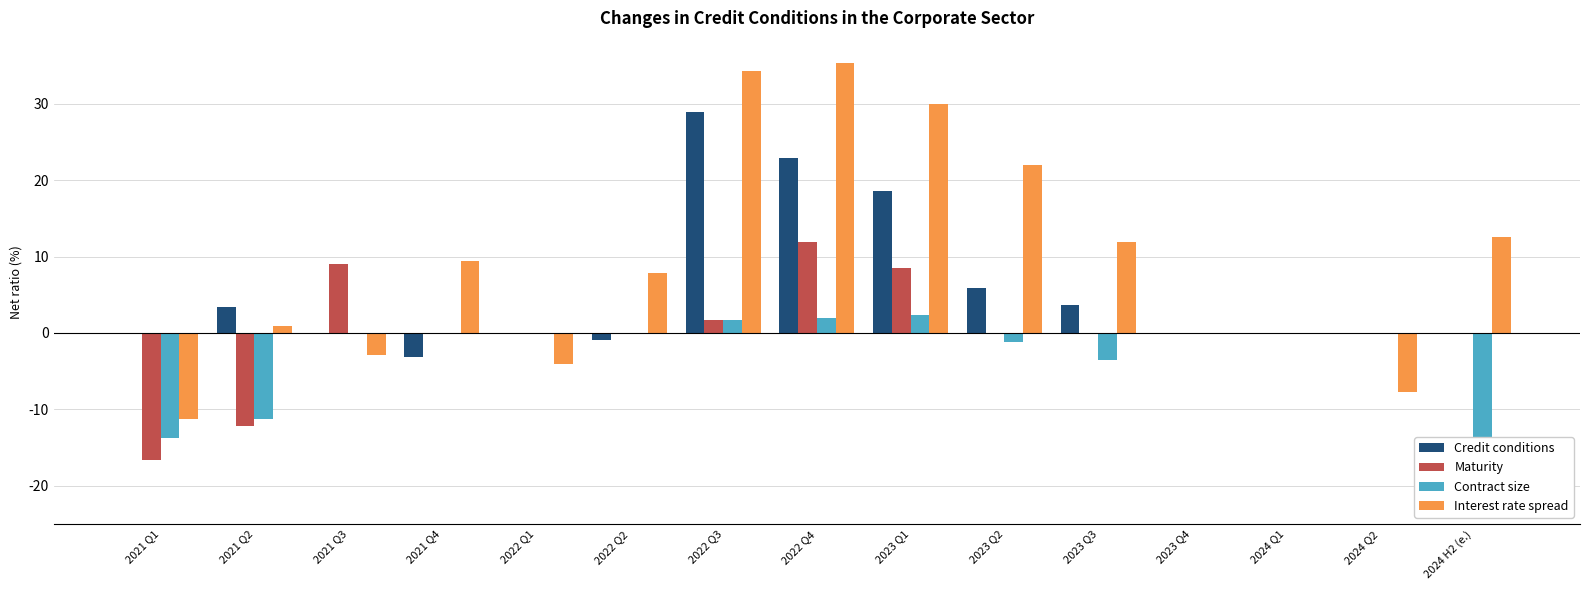

How many distinct data groups are displayed?

4